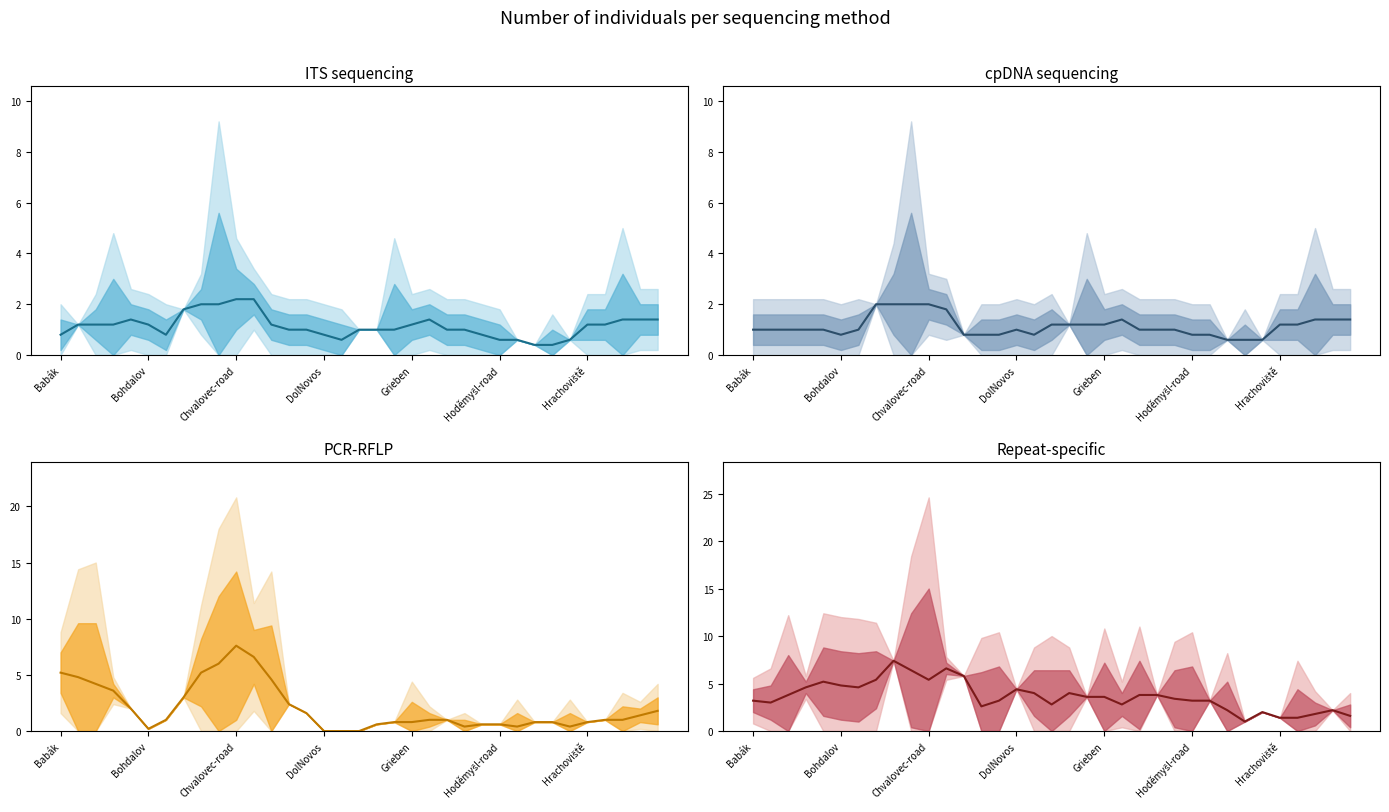

True or false: PCR-RFLP has more than 0 points higher than both neighbors.

True